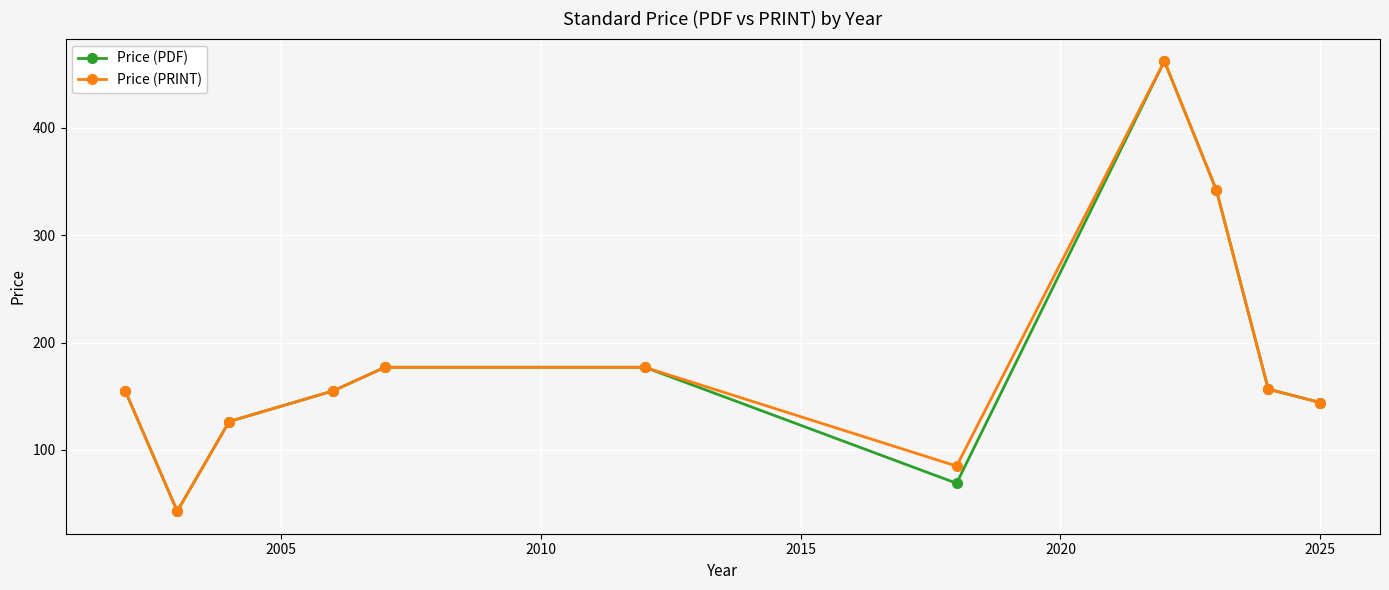

How many data points in Price (PRINT) are less than 155?

4